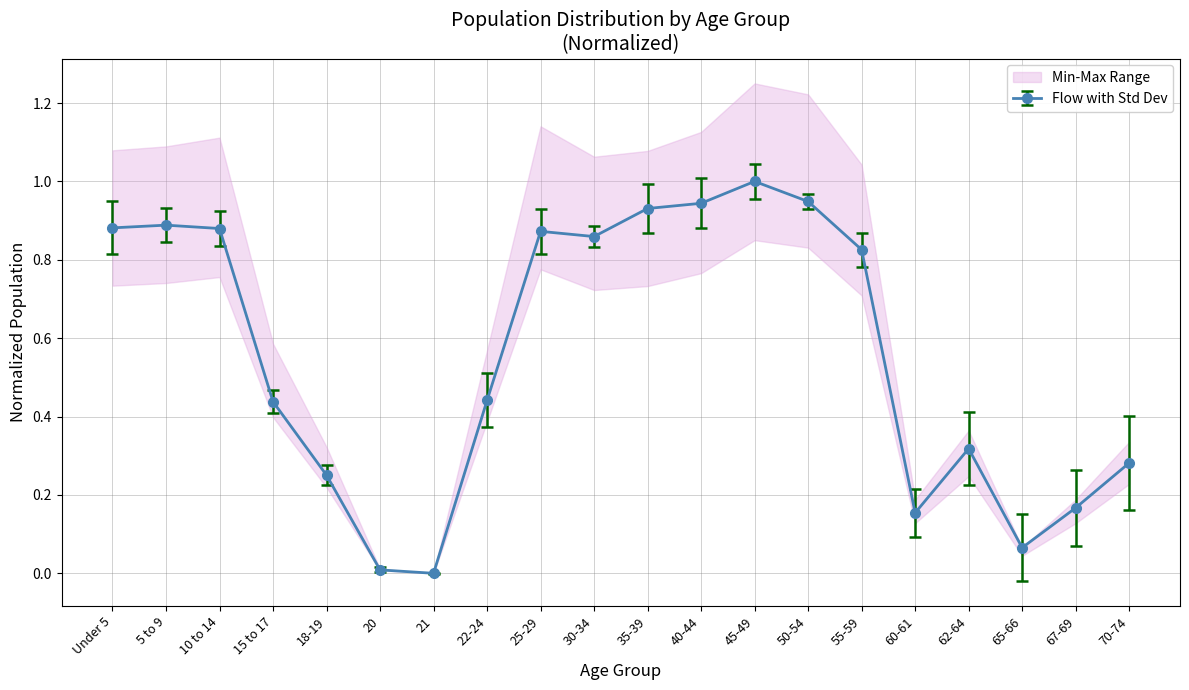

True or false: National and North Carolina intersect in this chart.

False